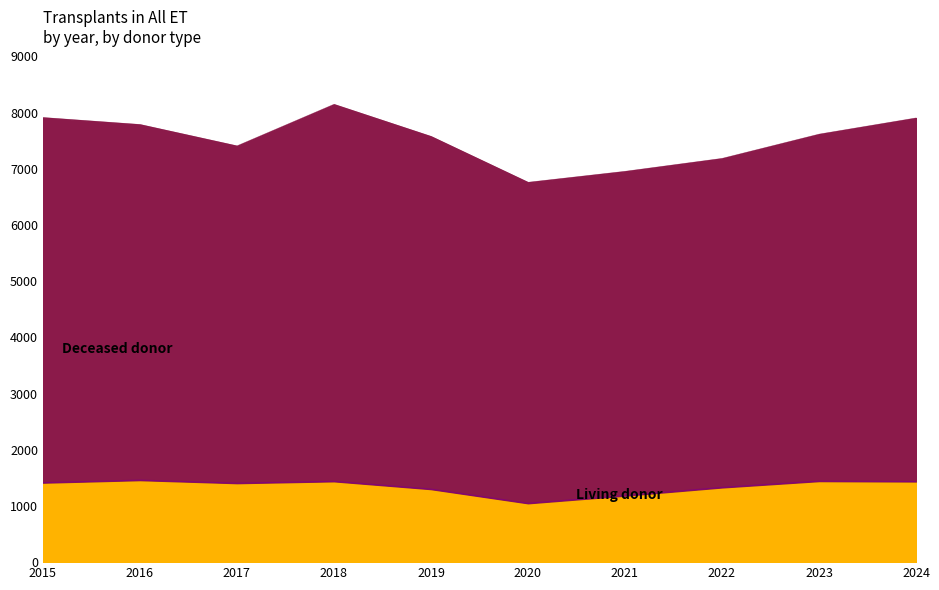

What is the total value across all series at 2023?

7617